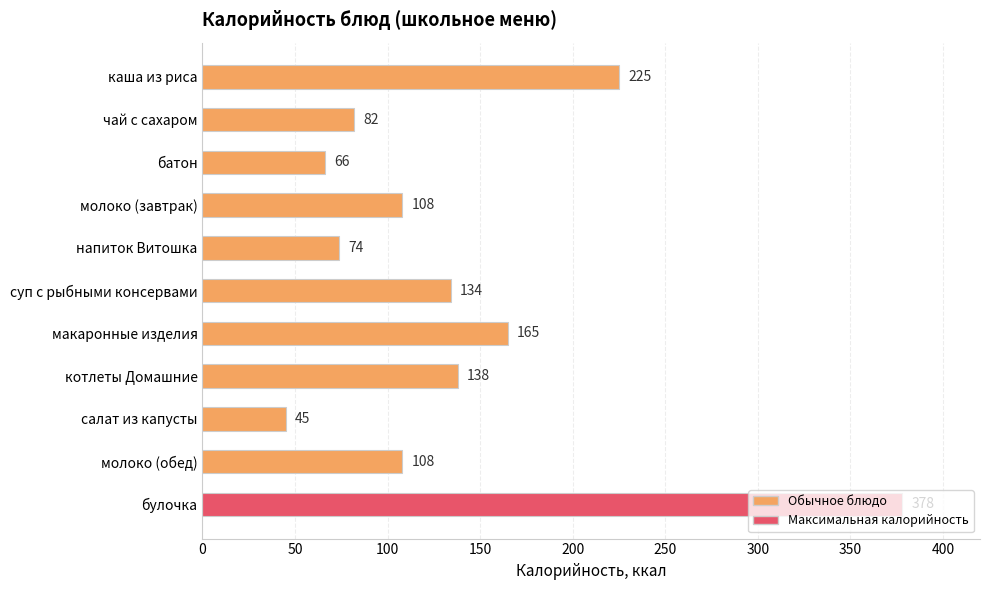

The chart shows a value of 108 at молоко (обед). True or false?

True